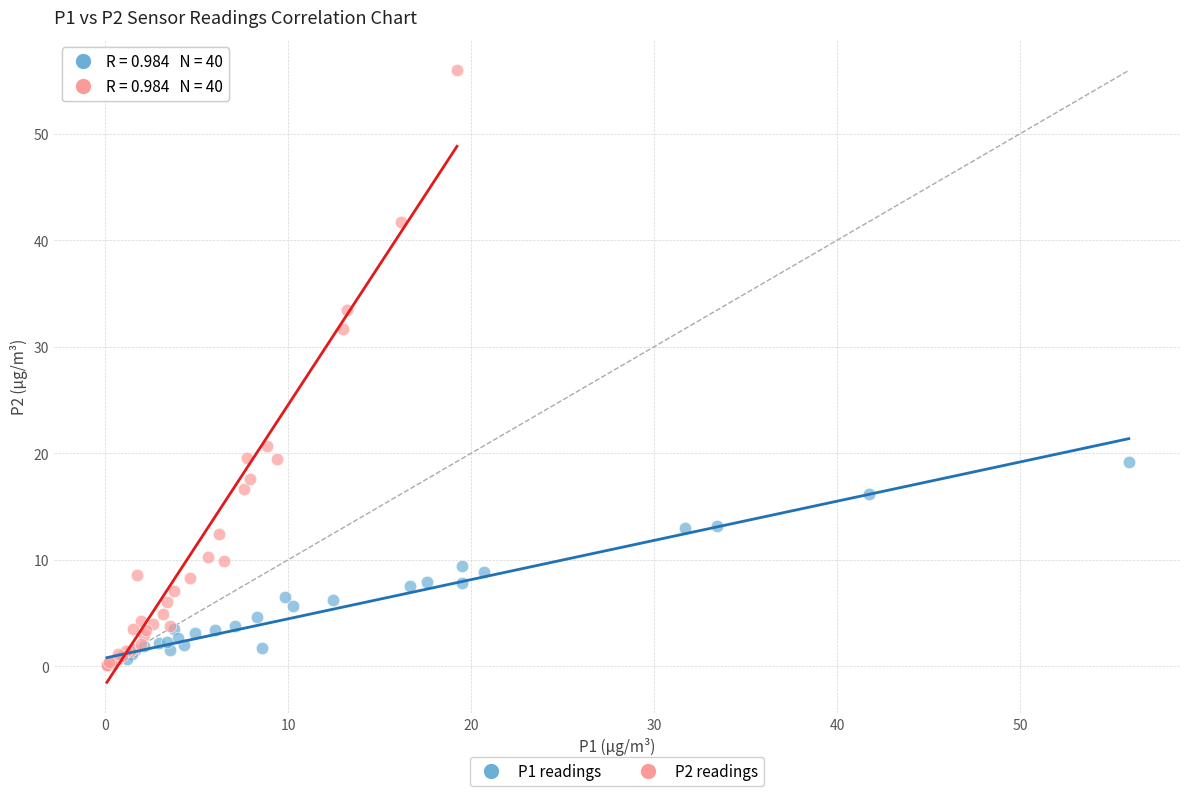

Which series has the widest spread of Y values?

P2 readings